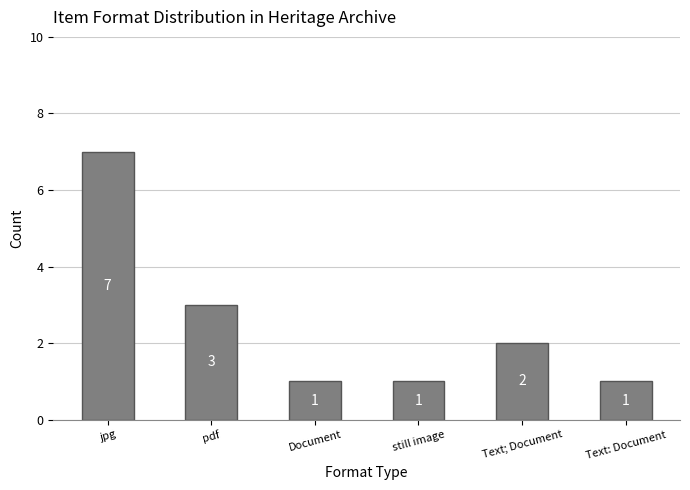

What is the difference between the values at pdf and Text: Document?

2